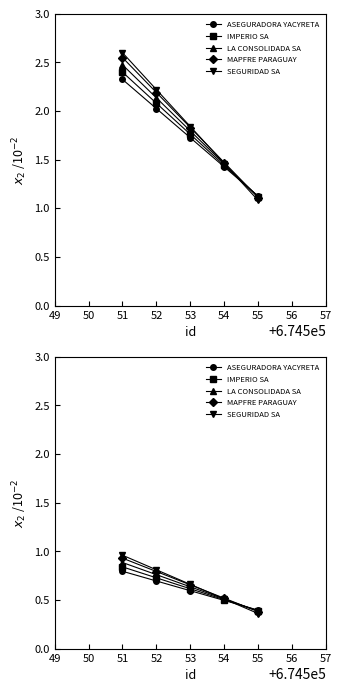

Reading left to right, transcribe all the data shown in this chart.

ASEGURADORA YACYRETA: 0.8	0.7	0.6	0.5	0.4
IMPERIO SA: 0.8	0.7	0.6	0.5	0.4
LA CONSOLIDADA SA: 0.9	0.8	0.6	0.5	0.4
MAPFRE PARAGUAY: 0.9	0.8	0.7	0.5	0.4
SEGURIDAD SA: 1.0	0.8	0.7	0.5	0.4